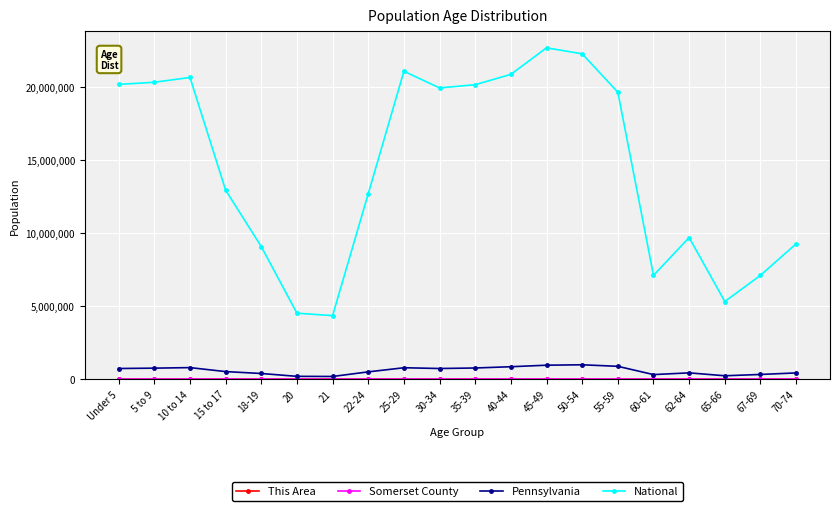

Which series has the largest total across all categories?

National